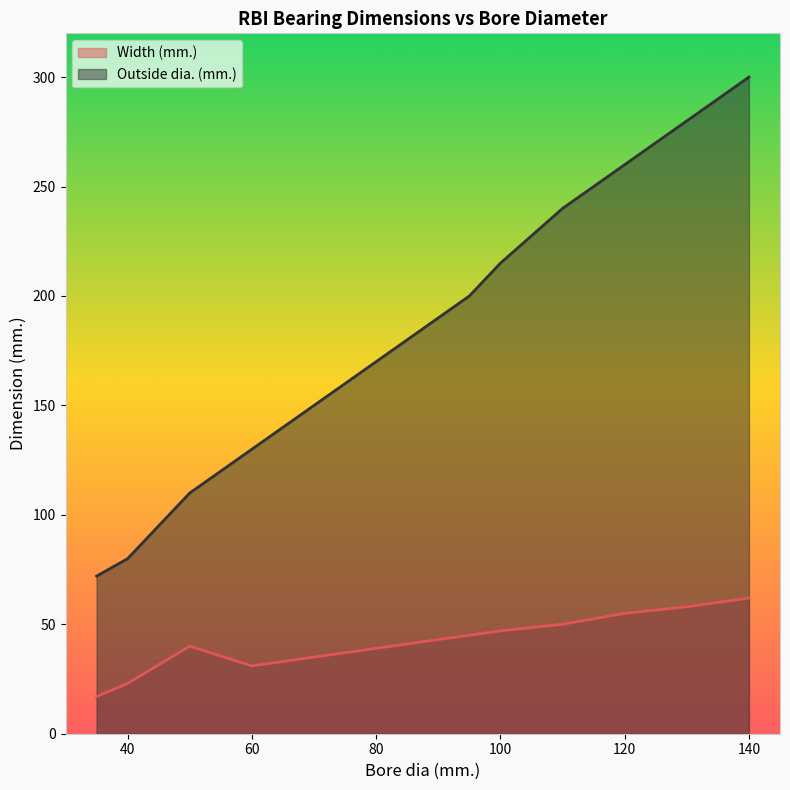

Which series has the largest total across all categories?

Outside dia. (mm.)